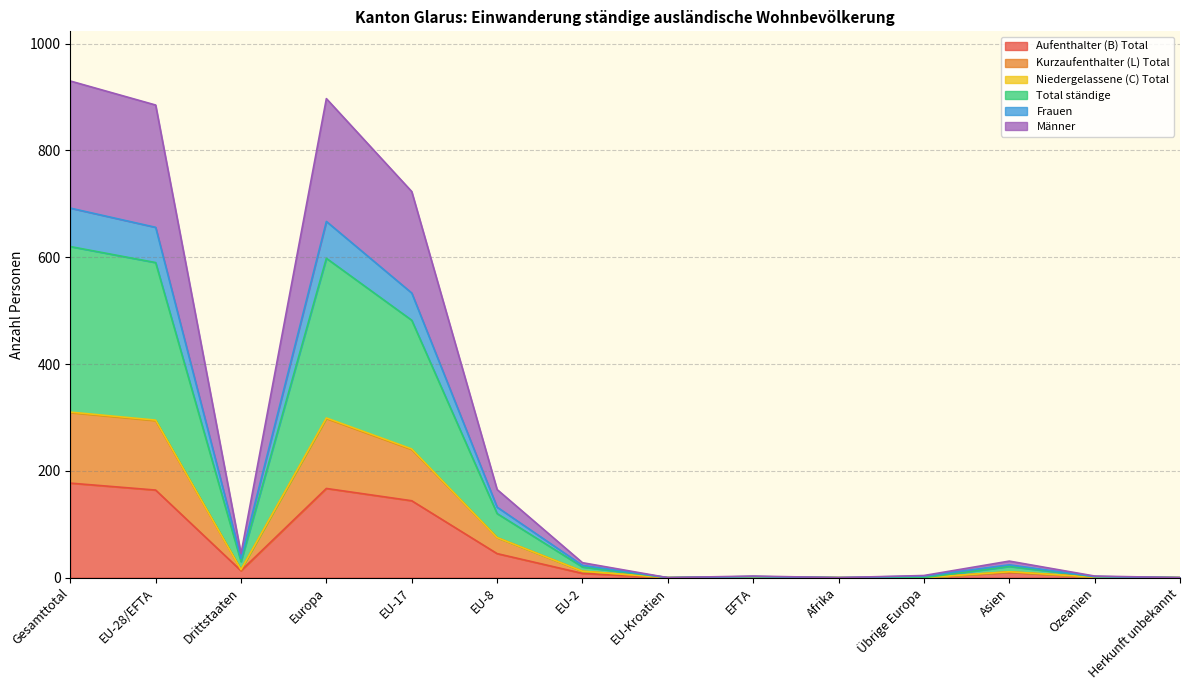

The Aufenthalter (B) Total series shows 58 at Gesamttotal. True or false?

False